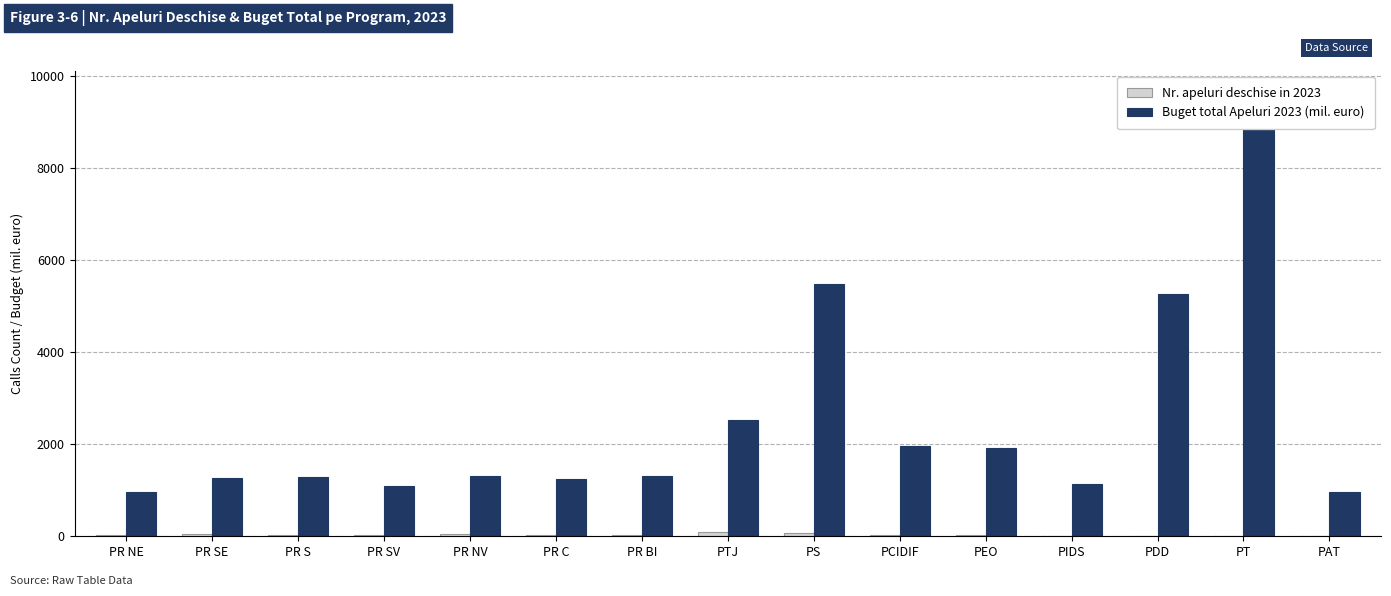

What value does the Buget total Apeluri 2023 (mil. euro) series have at PCIDIF?

1953.5